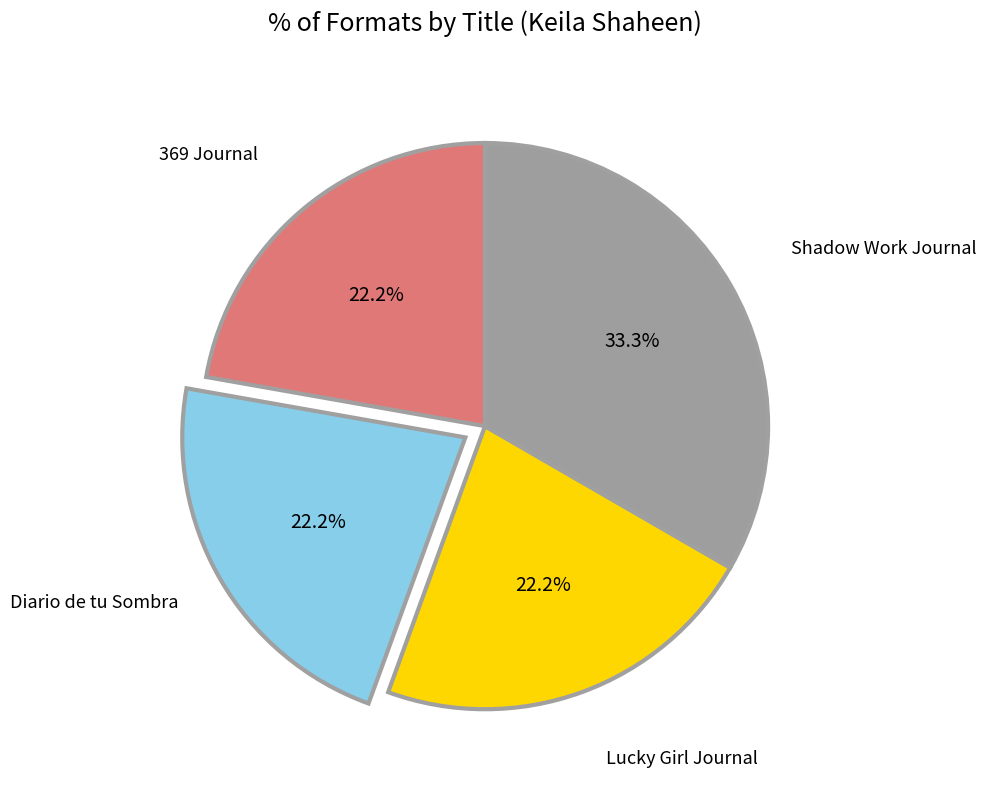

Is there any slice that represents more than half of the pie?

No